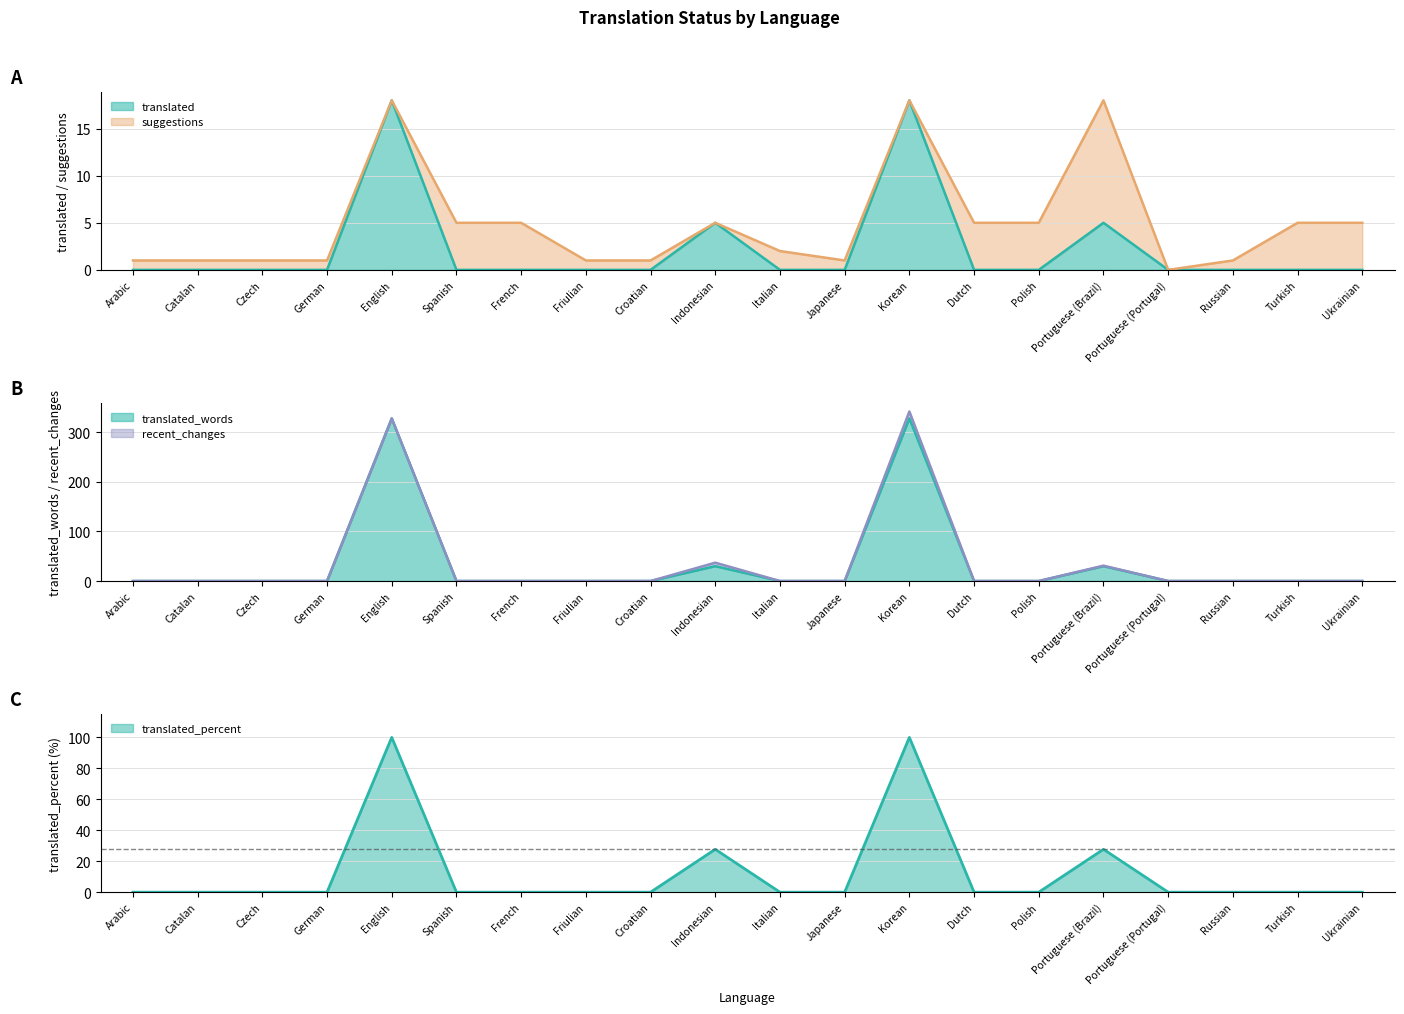

The translated_words series shows 154.8 at Turkish. True or false?

False